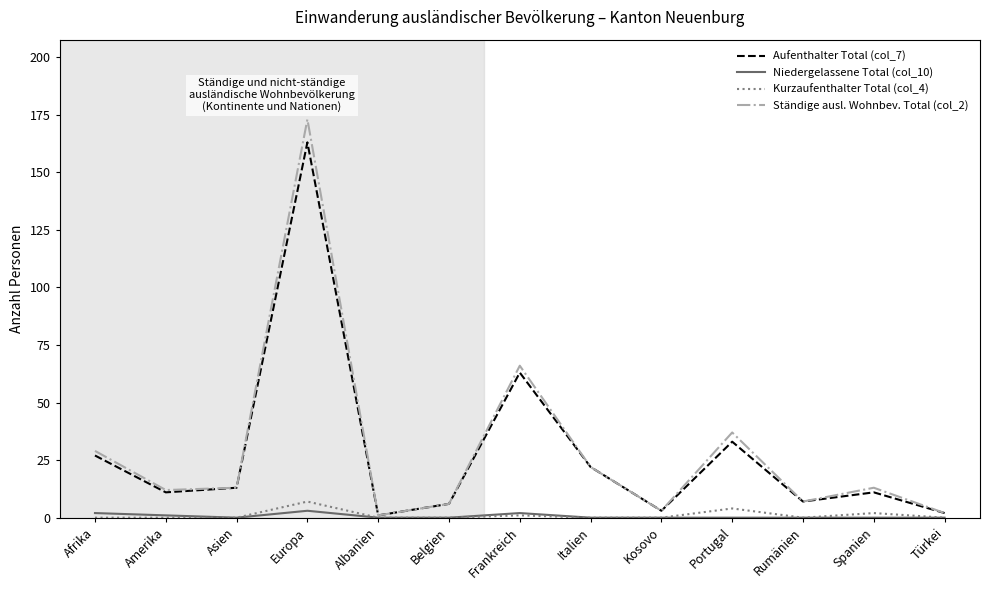

Is the value of Ständige ausl. Wohnbev. Total (col_2) at Amerika greater than the value of Kurzaufenthalter Total (col_4) at Frankreich?

Yes